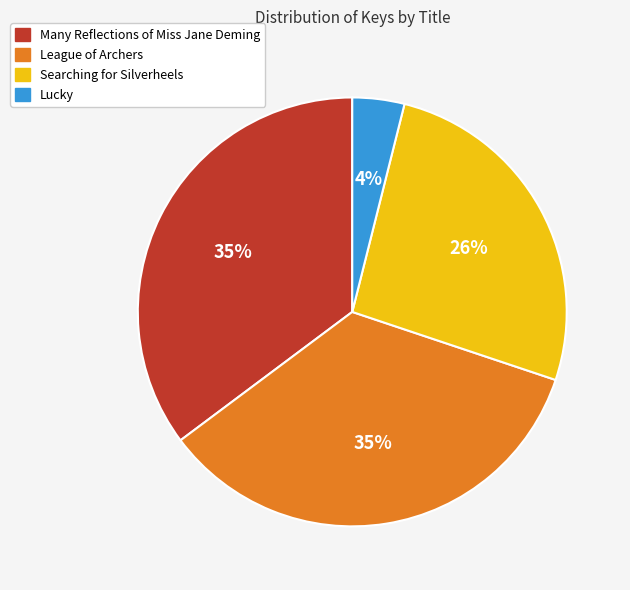

To the nearest percent, what is the difference between the largest and smallest slice percentages?

31%